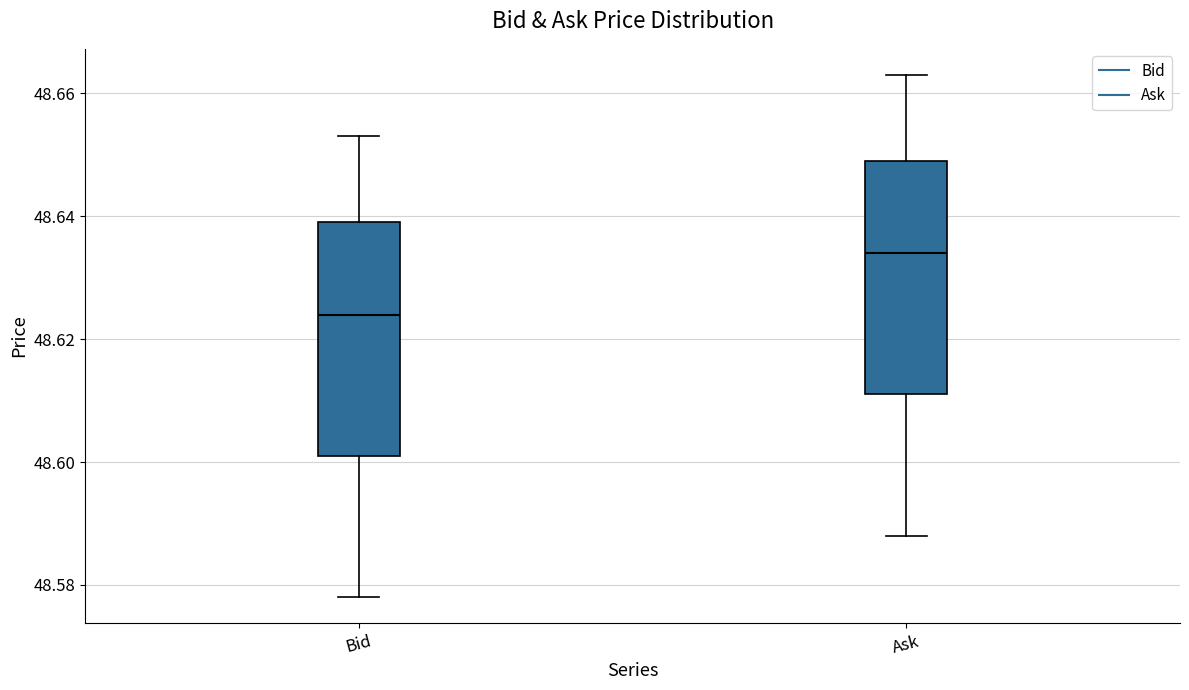

Reading left to right, read every box against the y-axis: the position of its median line, the range the box covers, and the ends of its whiskers. The values are not printed on the chart, so give them approximately, as read against the axis.

Bid: median 48.624, box 48.602 to 48.640, whiskers 48.578 to 48.654
Ask: median 48.634, box 48.612 to 48.650, whiskers 48.588 to 48.664